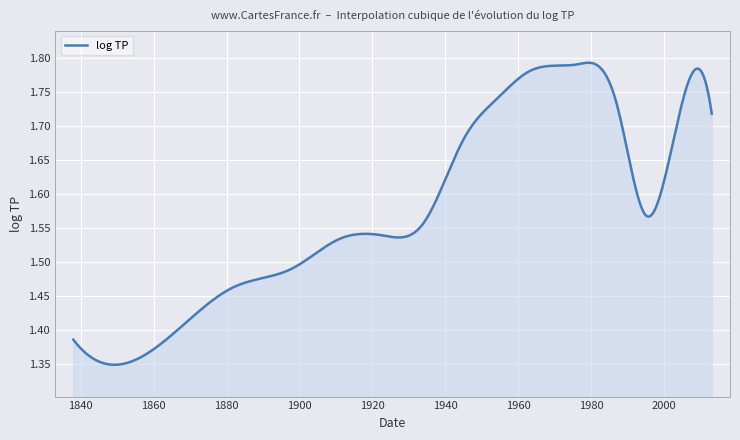

What is the difference between the maximum and minimum values?

0.4